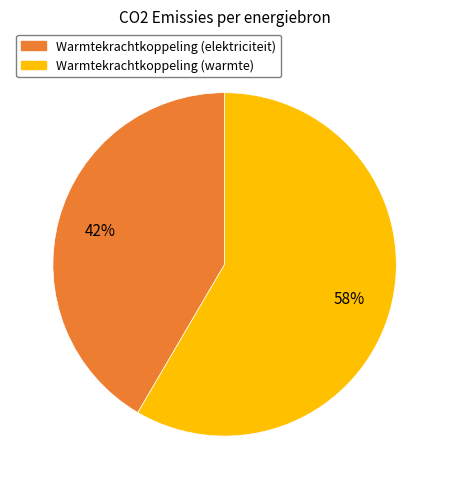

To the nearest percent, what is the combined percentage of Warmtekrachtkoppeling (elektriciteit) and Warmtekrachtkoppeling (warmte)?

100%